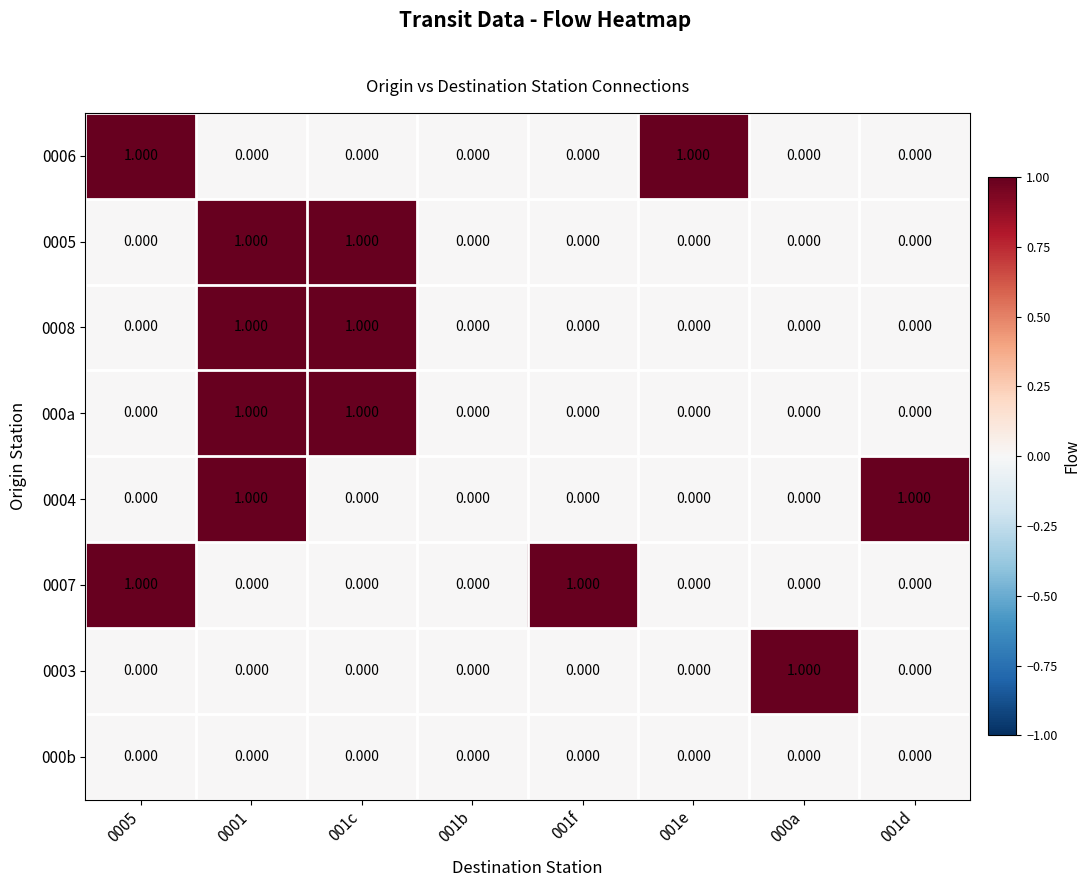

Is the value of 0004 at 000a greater than the value of 0007 at 0005?

No